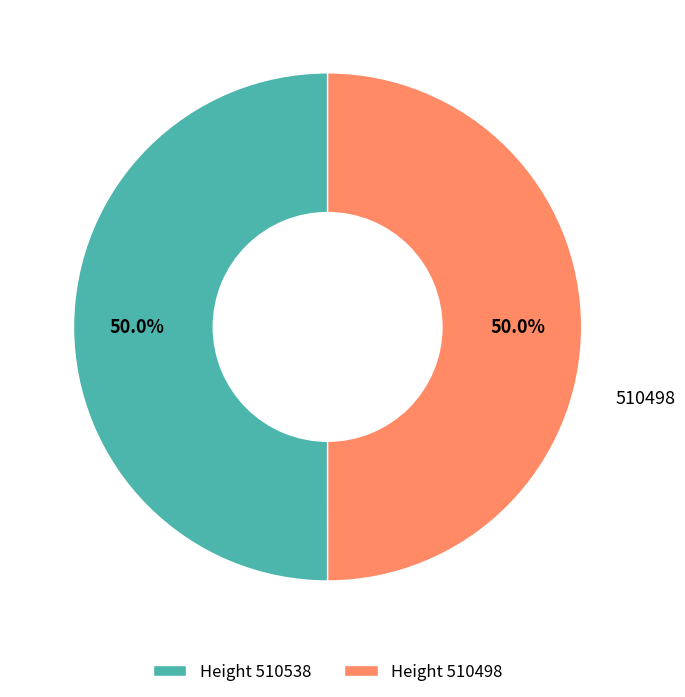

Count the number of slices in the pie.

2